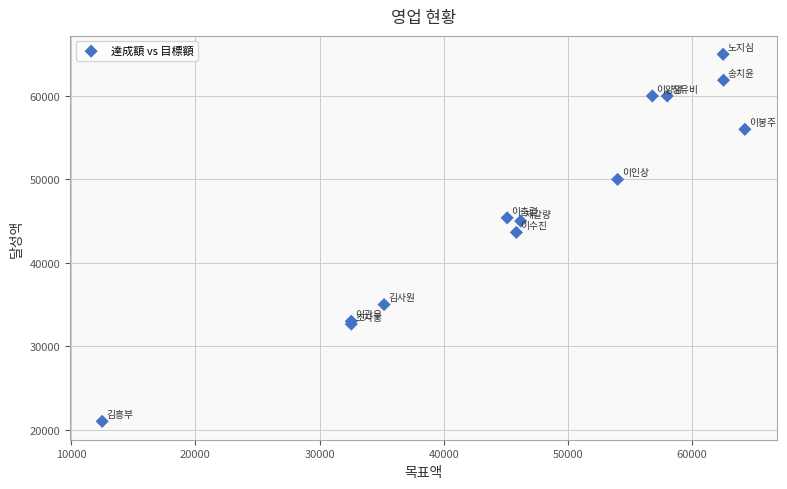

What Y value in the scatter plot is closest to 43000?

43650